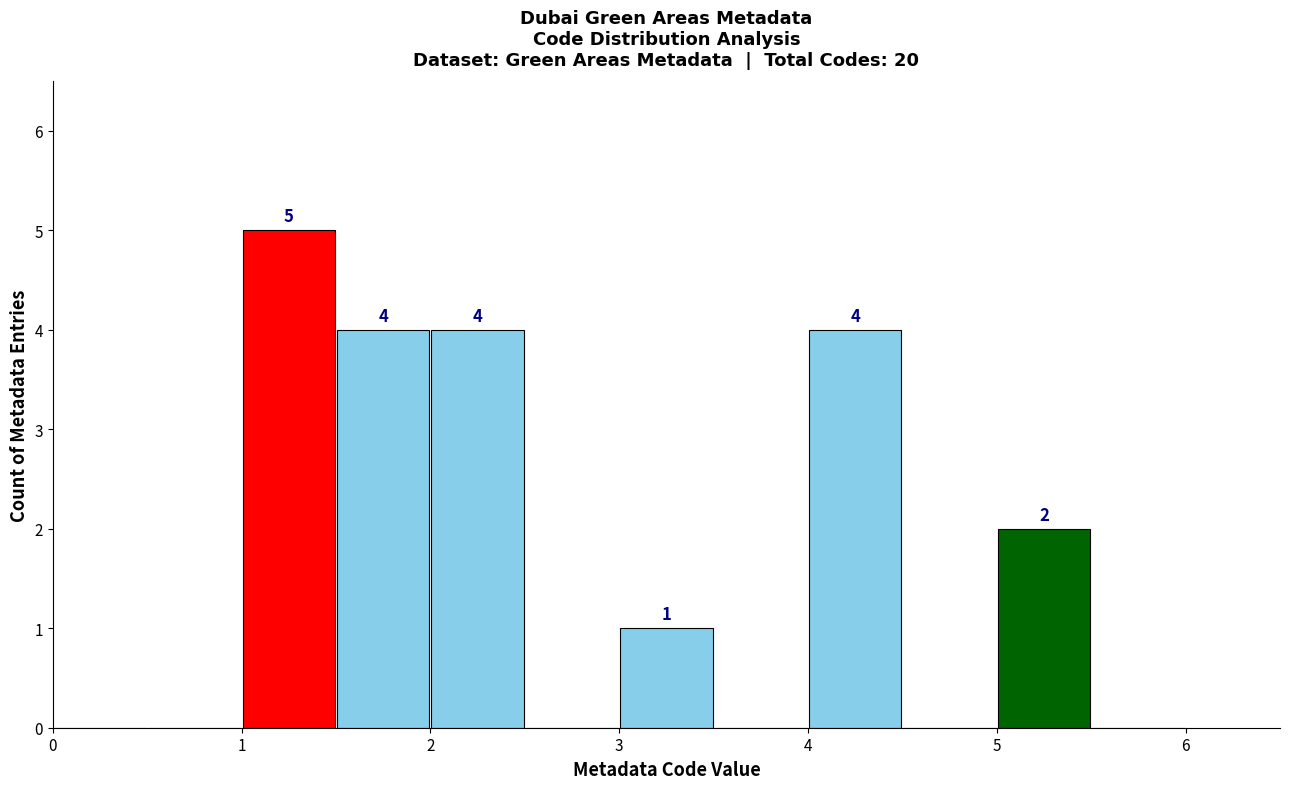

Which range on the x-axis has the tallest bar?

1.0 to 1.5